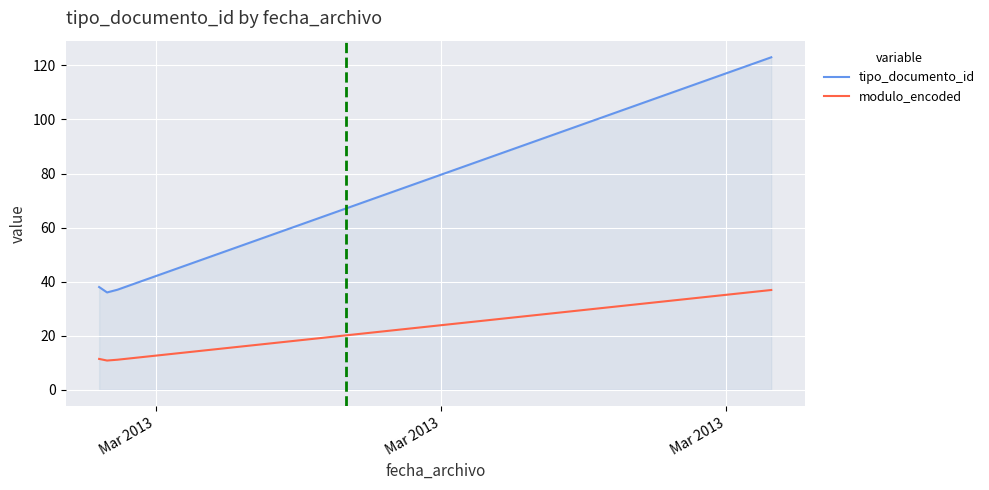

Rank the series by their average value, from highest to lowest.

tipo_documento_id, modulo_encoded